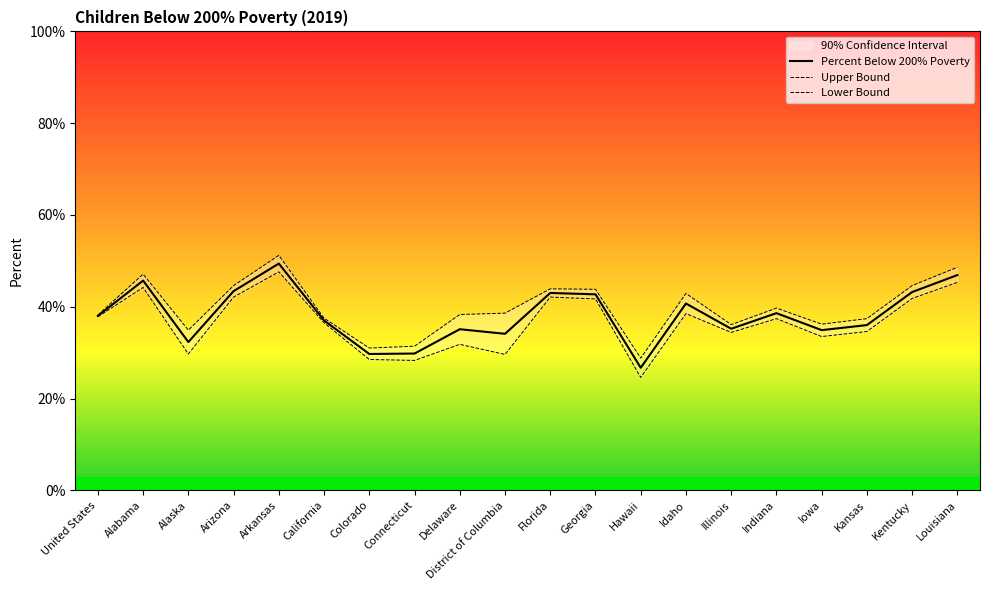

Which category has the lowest value across all series?

Hawaii